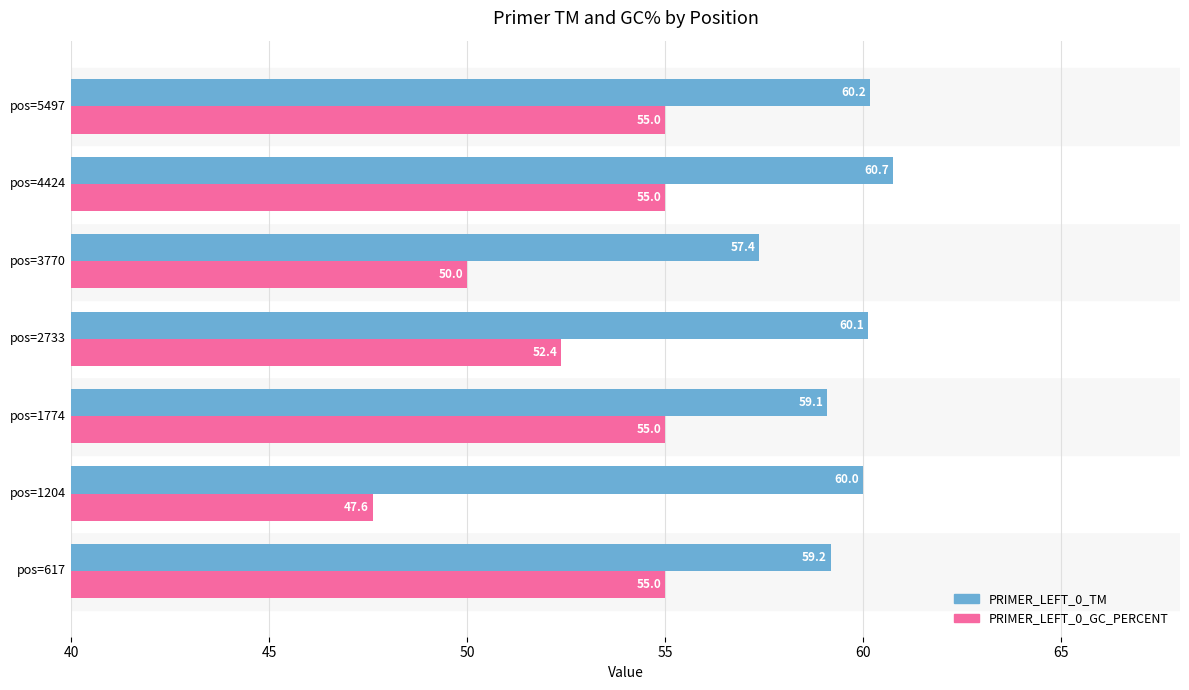

What is the minimum value shown in the chart?

47.6